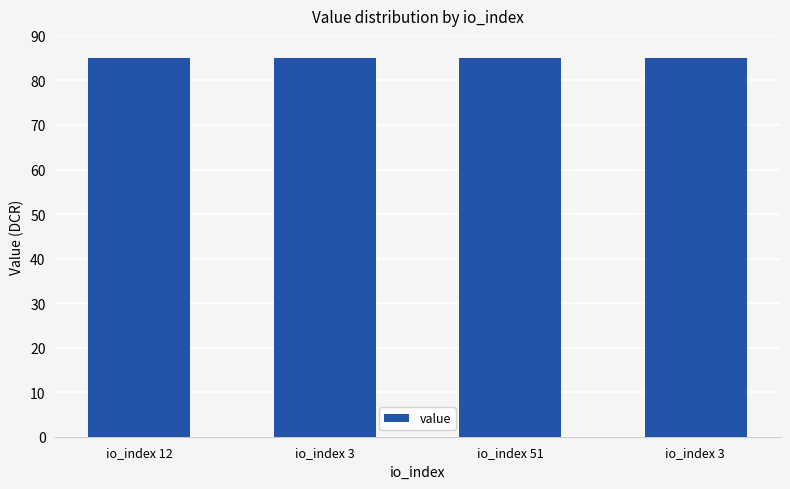

How many bars are there in total?

4